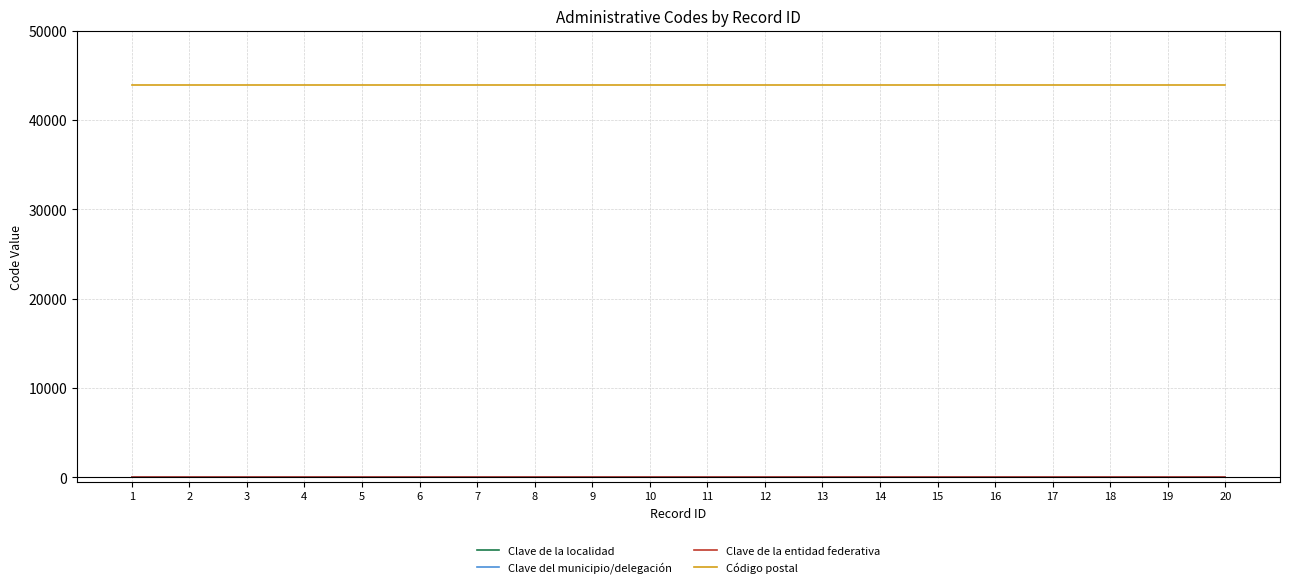

Which series has the largest total across all categories?

Código postal